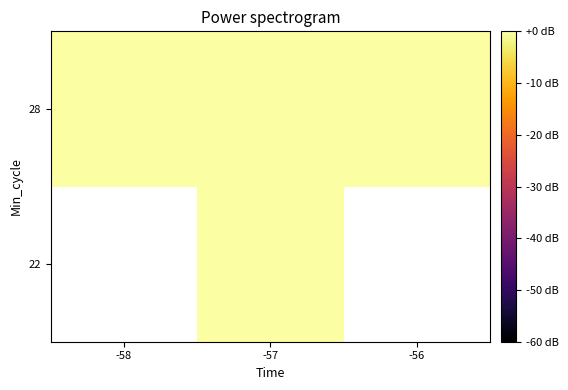

List the labels in order of 28 value, smallest first.

-58, -57, -56